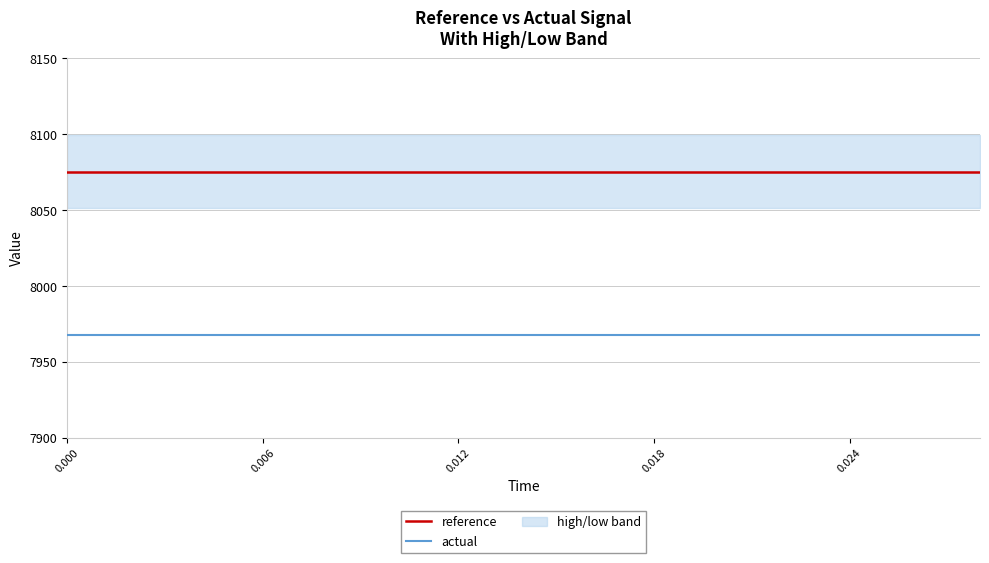

What is the minimum value for reference?

8075.2